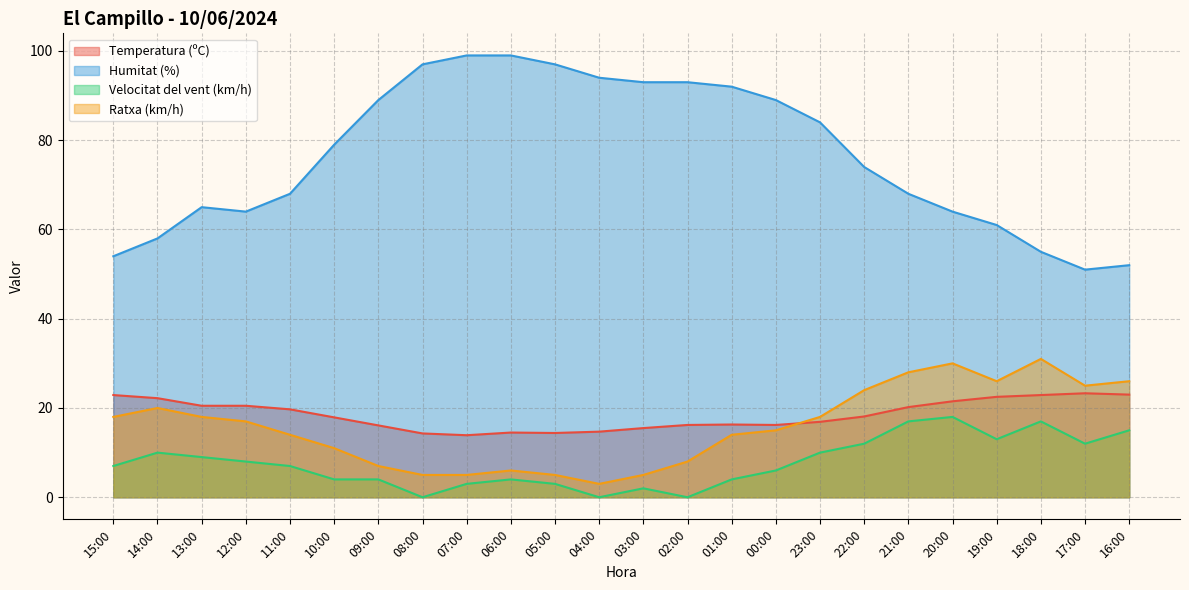

What is the difference between the maximum and second lowest values in the Temperatura (ºC) series?

9.0